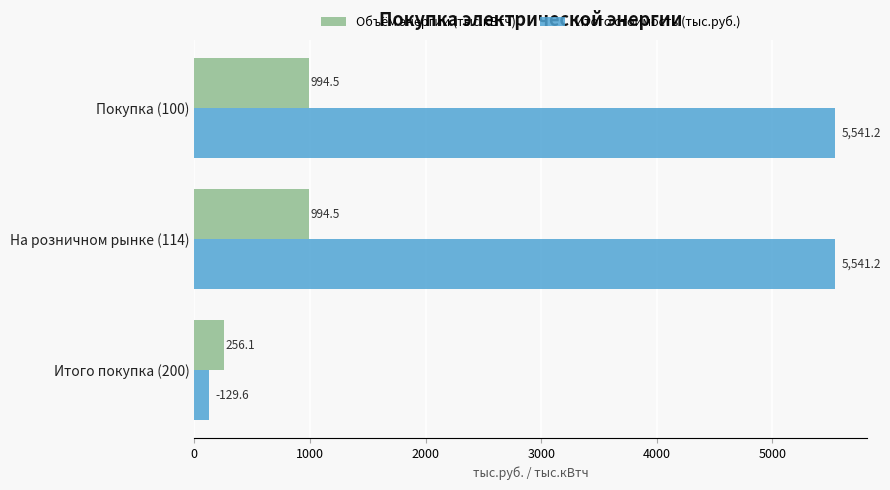

What is the minimum value for Объём энергии (тыс.кВтч)?

256.1